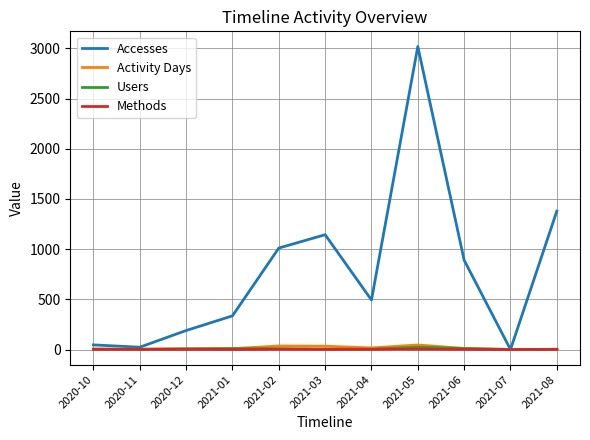

At which category is the sum across all series the highest?

2021-05